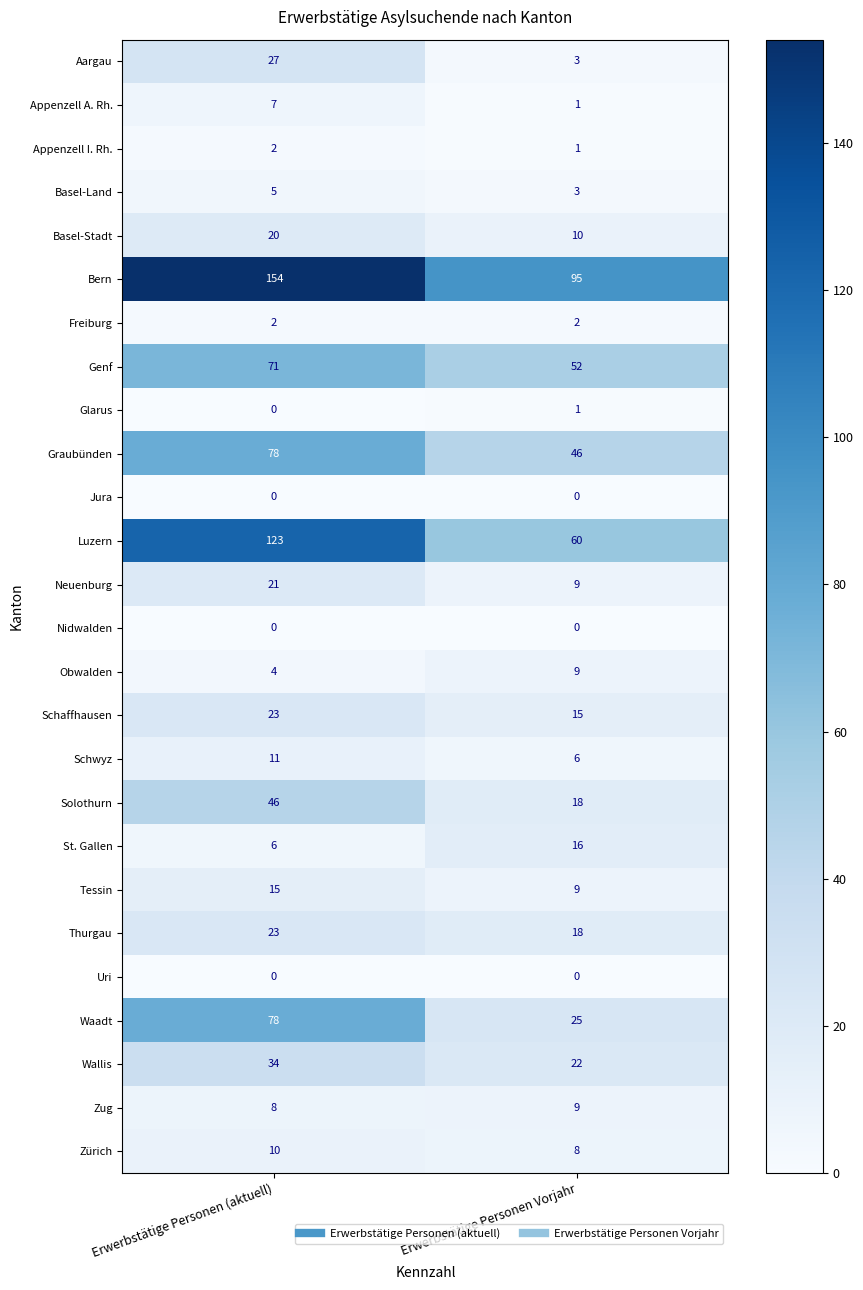

The value of Waadt at Erwerbstätige Personen Vorjahr is 25. True or false?

True